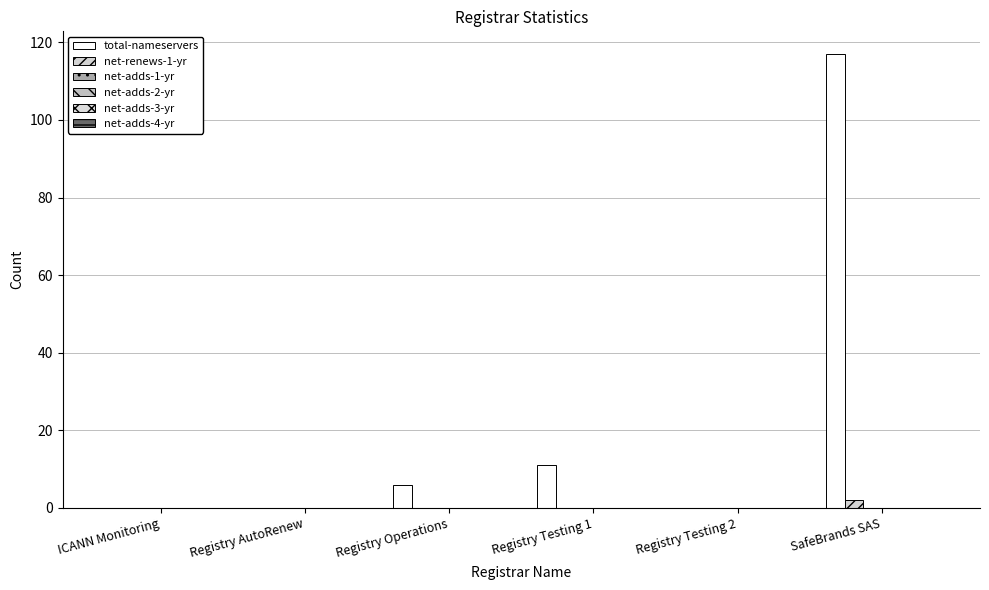

How many groups of bars are there?

6